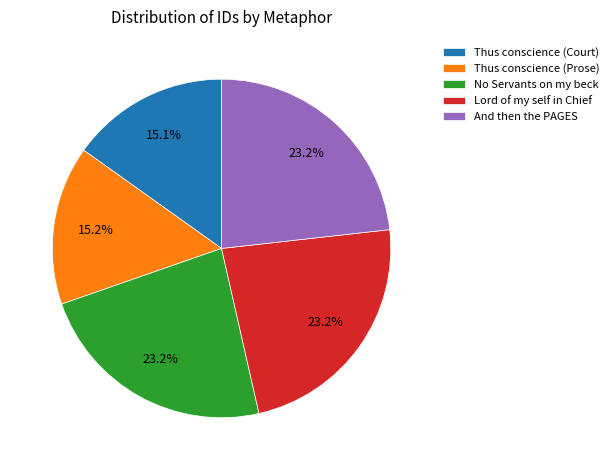

Does Thus conscience (Prose) represent more than half of the total?

No